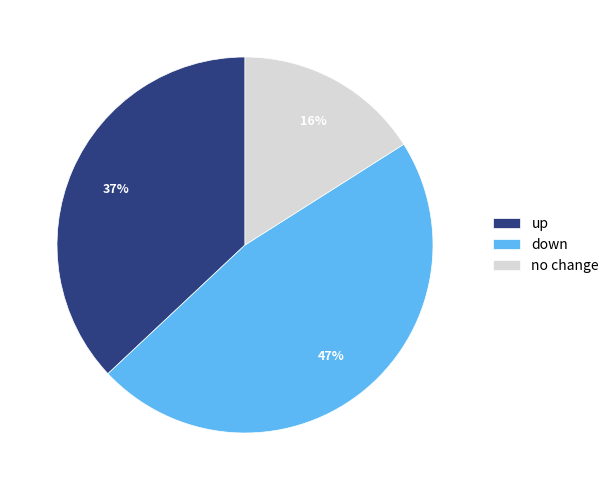

Rank the categories by value from lowest to highest.

no change, up, down